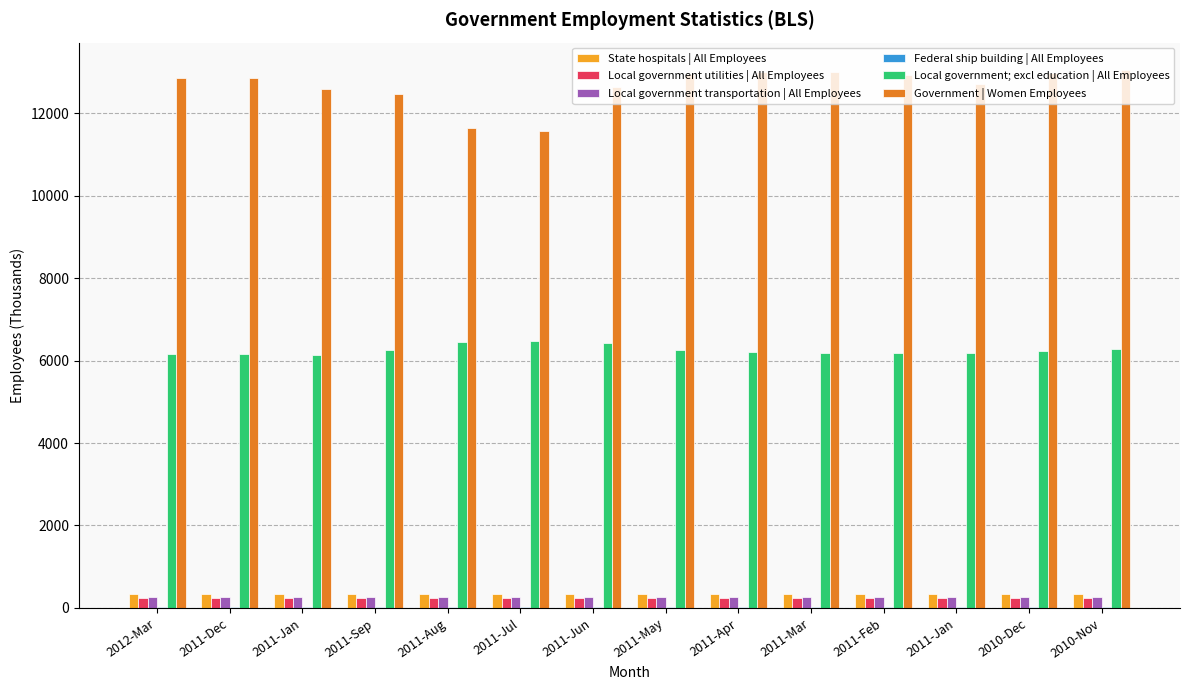

Between 2011-Jul and 2011-Apr, which is larger?

2011-Apr